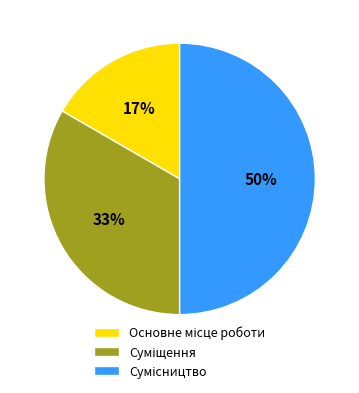

To the nearest percent, what is the average slice percentage?

33%